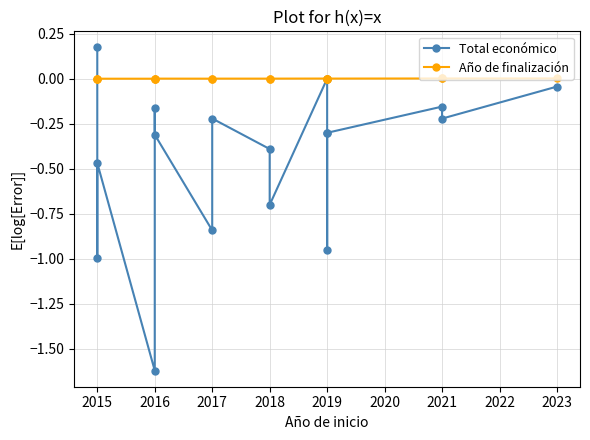

Count the number of data series in this chart.

2